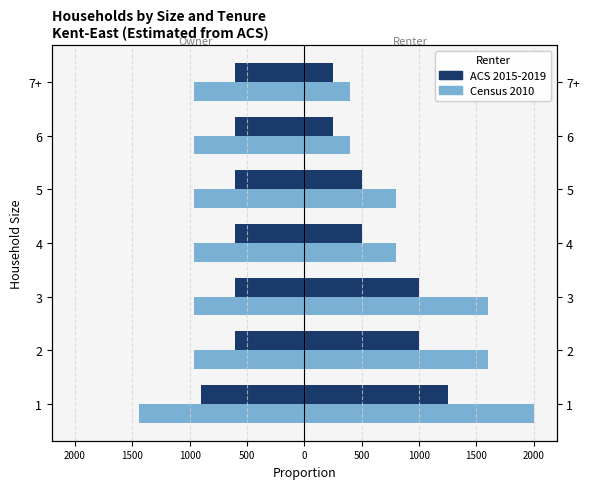

Which has a higher value, 4 or 5?

4